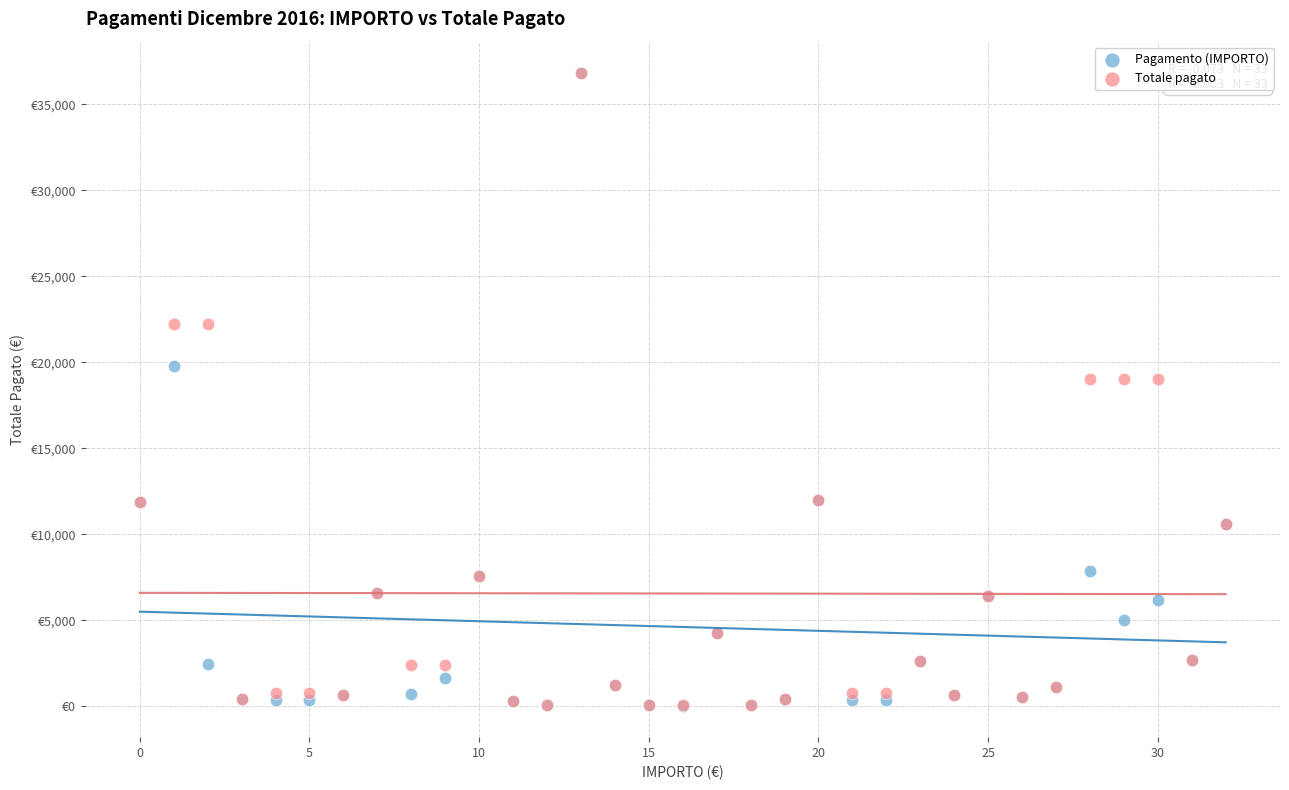

What are all the series names shown in the legend?

Pagamento (IMPORTO), Totale pagato